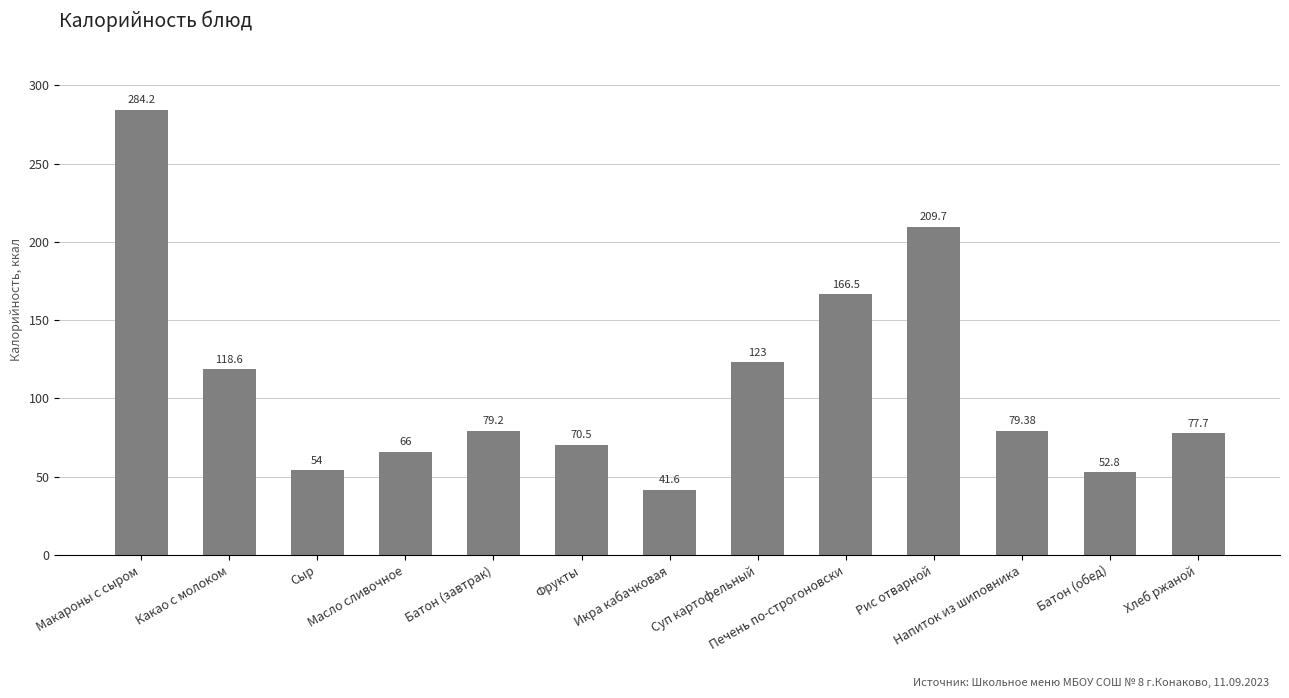

Rank the categories by value from highest to lowest.

Макароны с сыром, Рис отварной, Печень по-строгоновски, Суп картофельный, Какао с молоком, Напиток из шиповника, Батон (завтрак), Хлеб ржаной, Фрукты, Масло сливочное, Сыр, Батон (обед), Икра кабачковая